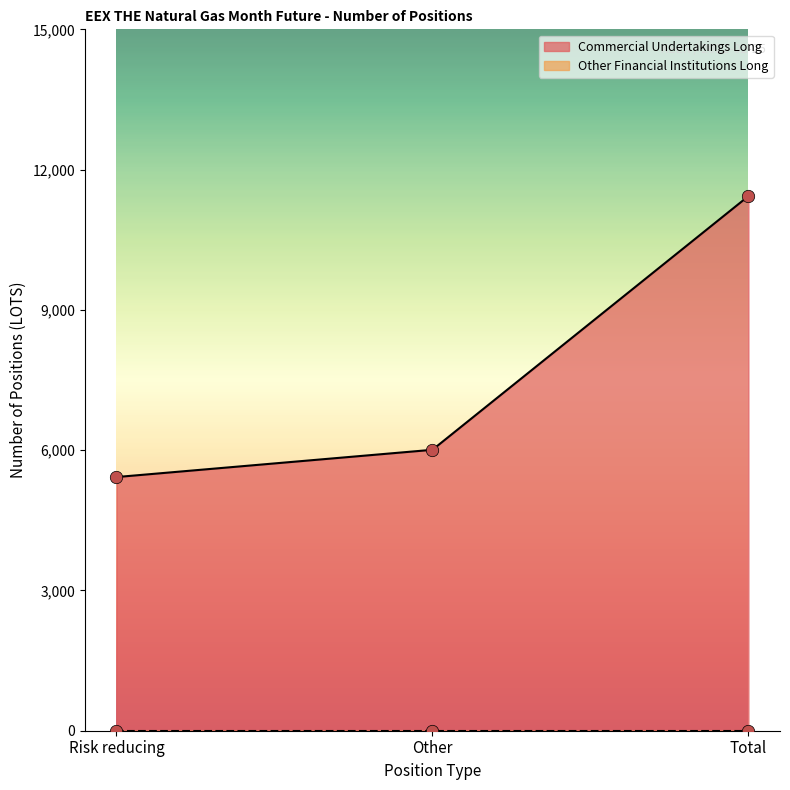

Which has a higher value, Other or Risk reducing?

Other